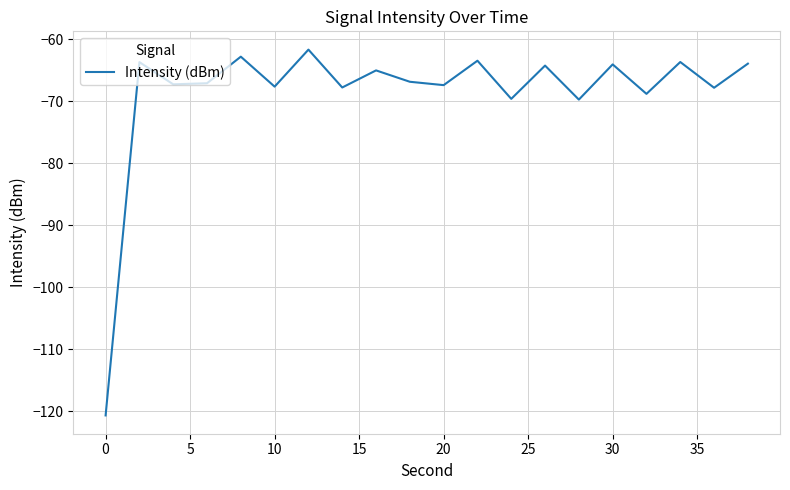

What is the difference between the maximum and minimum values?

59.0